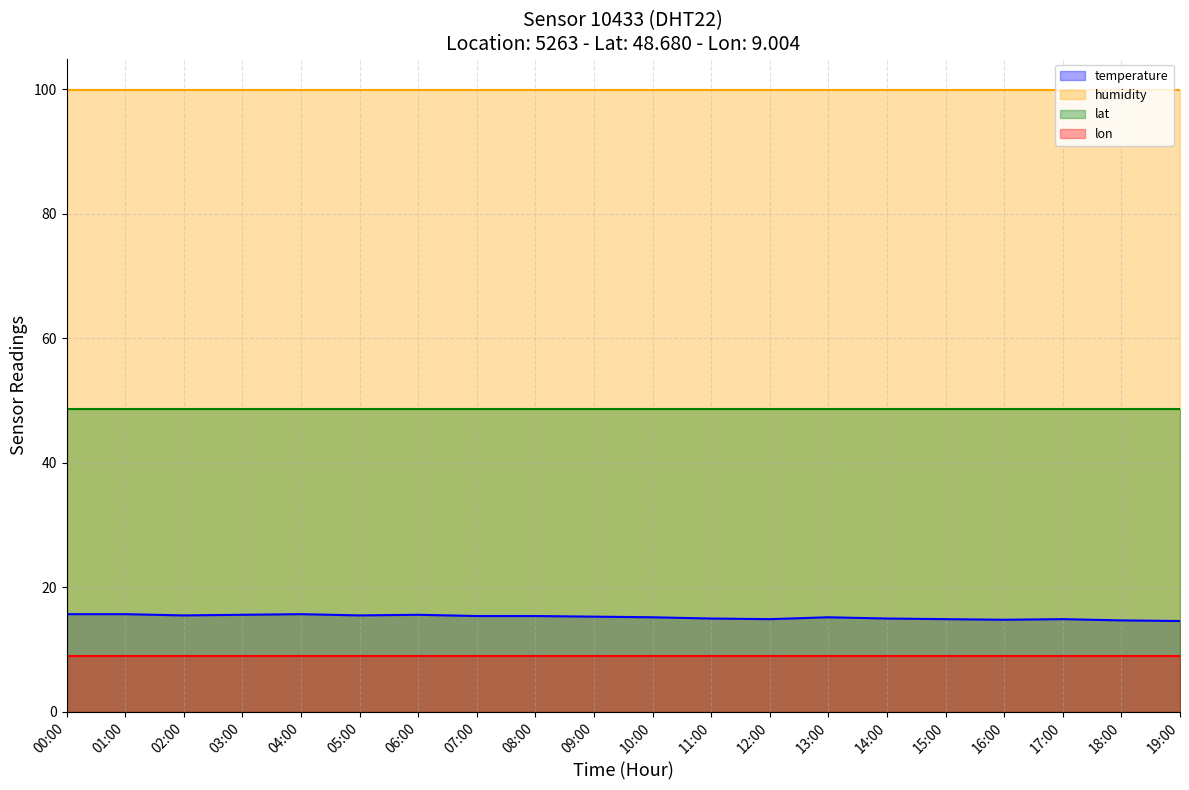

True or false: humidity (line) and lat (line) cross at least once.

False